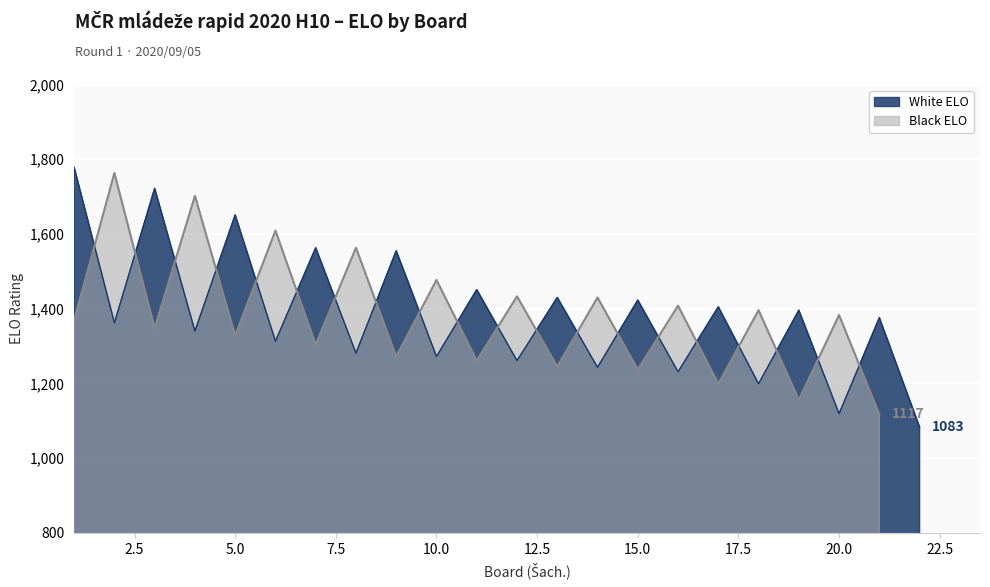

Between 18 and 1, which is larger?

1